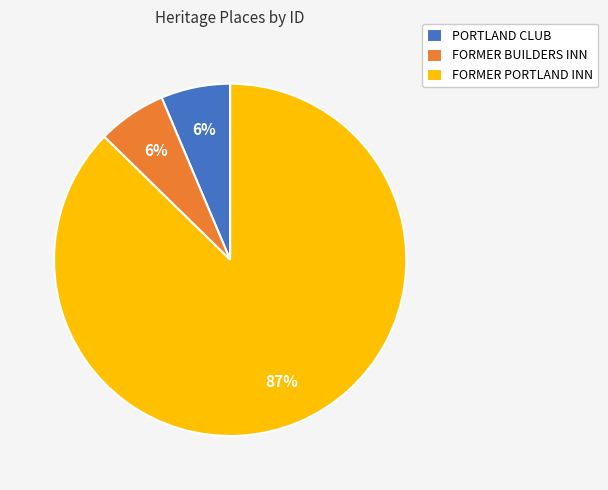

Which slice represents more than half of the pie?

FORMER PORTLAND INN